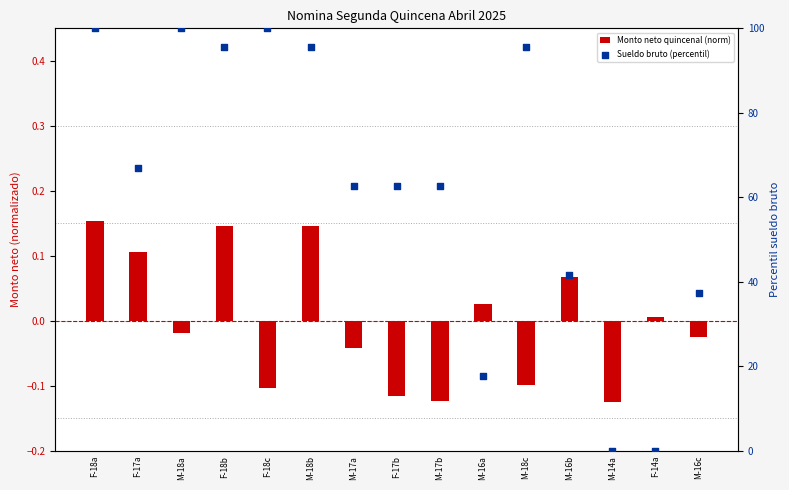

Which series contains the lowest Y value?

Monto neto quincenal (norm)